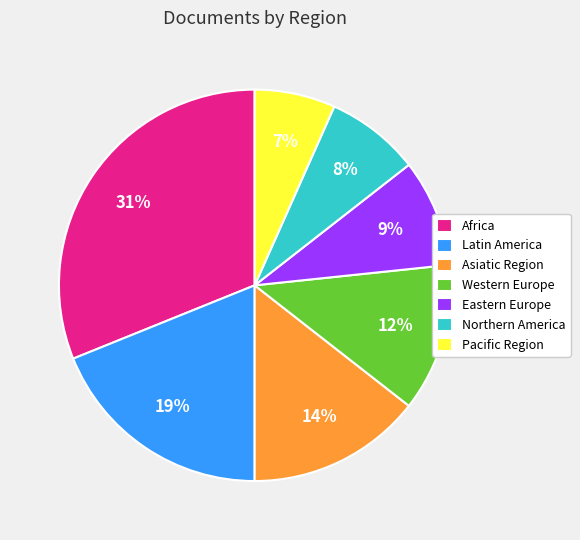

To the nearest percent, what is the difference between the Latin America and Western Europe slice percentages?

7%